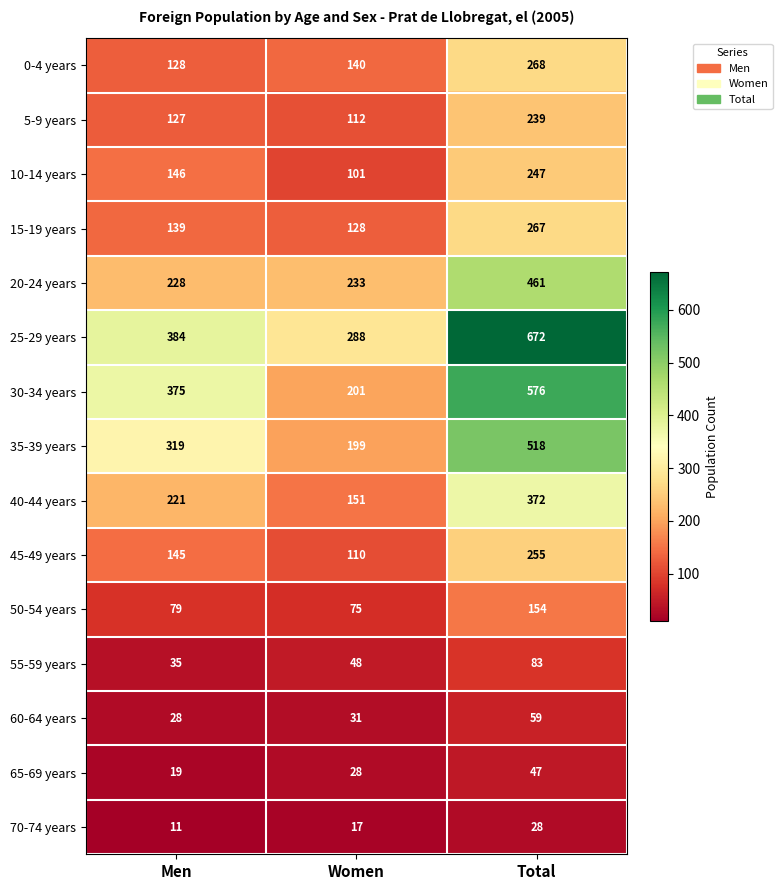

At which category is the sum across all series the highest?

Total